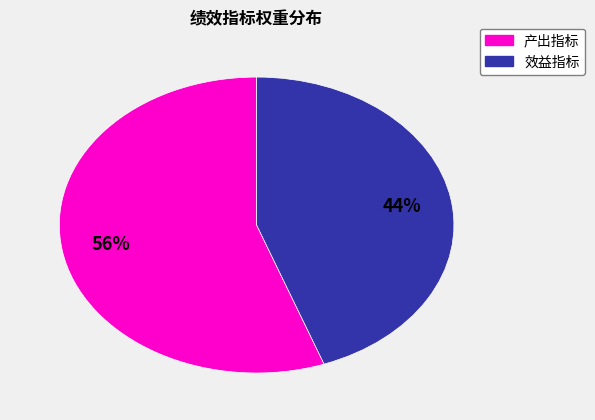

Is there any slice that represents more than half of the pie?

Yes